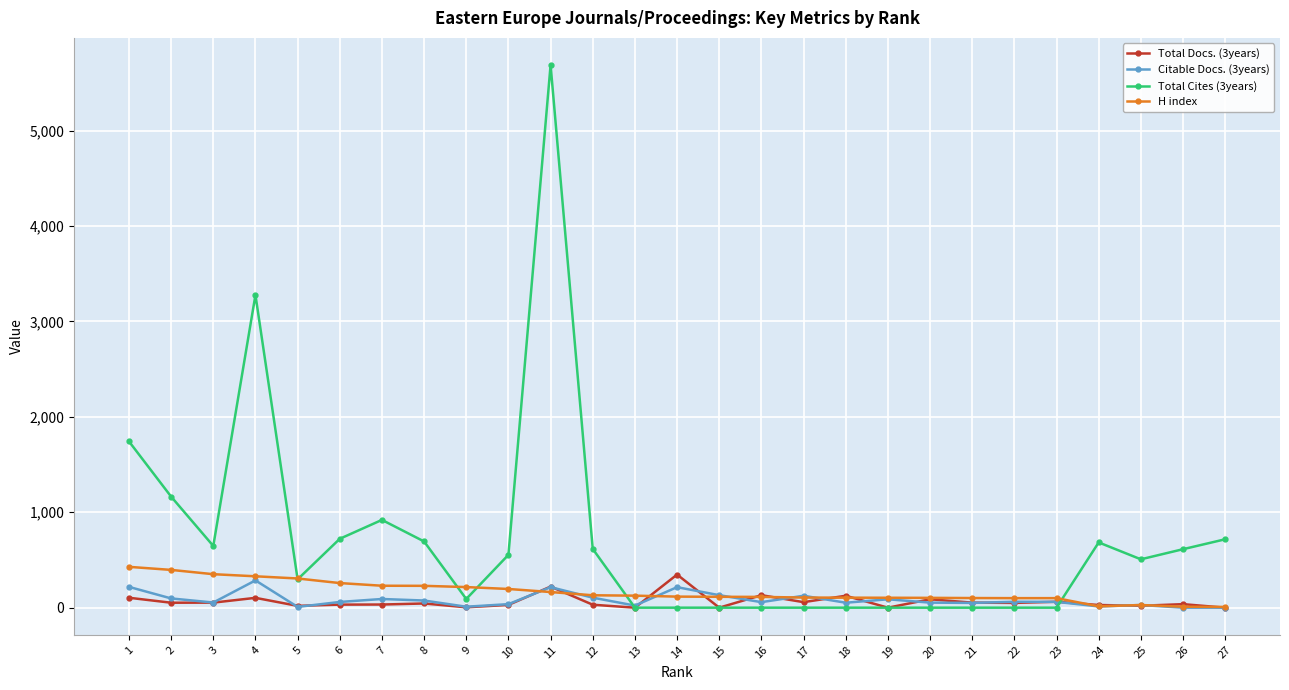

At how many categories does at least one series exceed 2423?

2